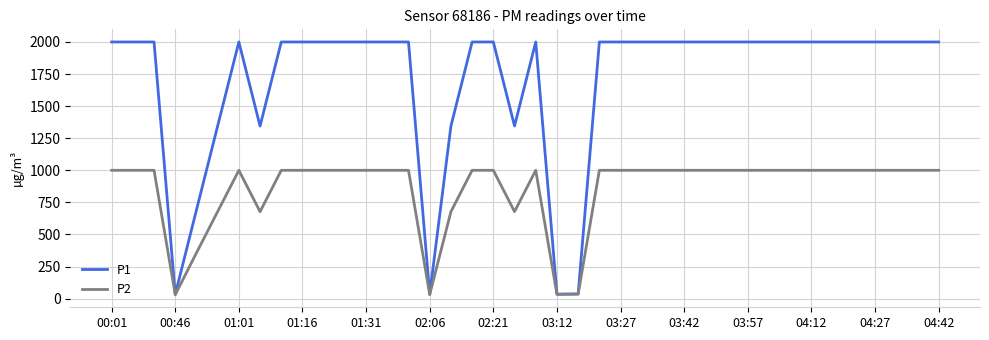

Rank the series by their average value, from lowest to highest.

P2, P1